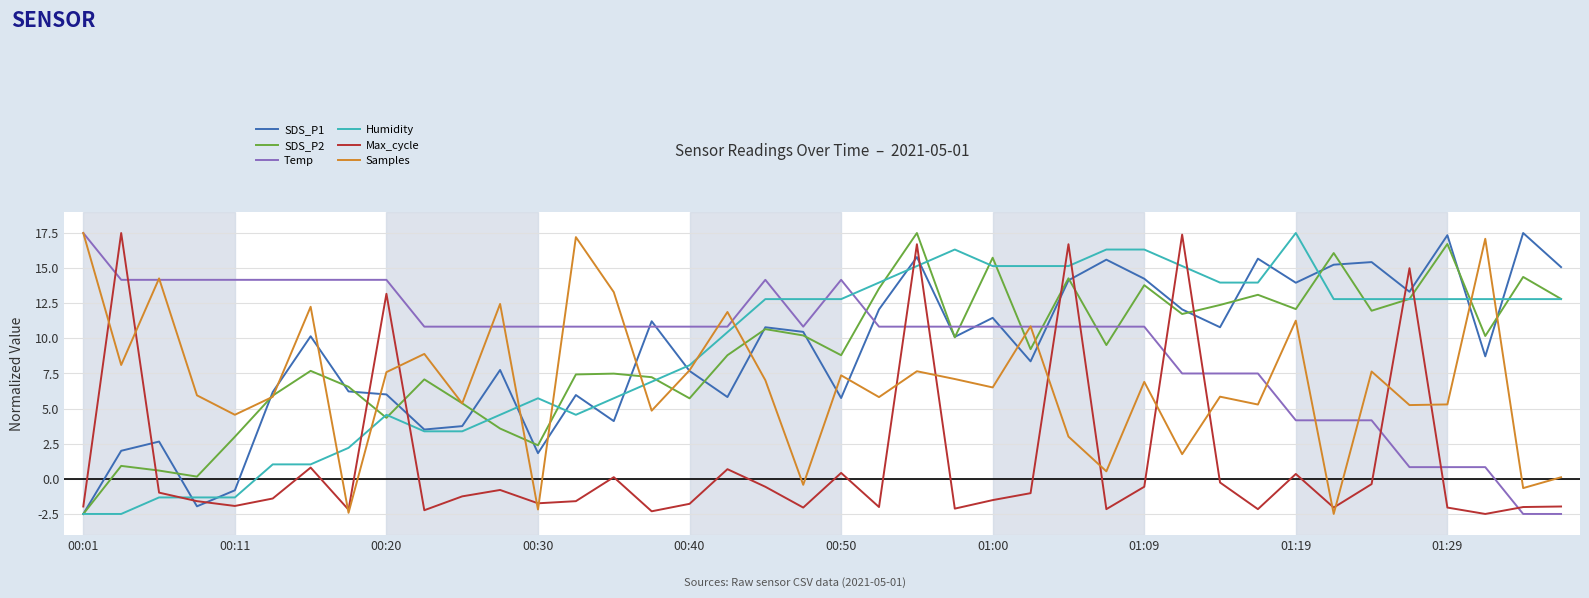

What is the greatest value displayed?

17.5